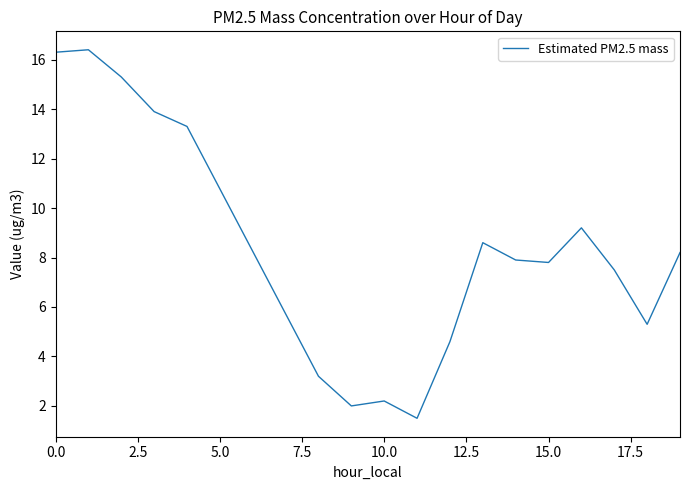

What is the difference between the maximum and minimum values?

14.9